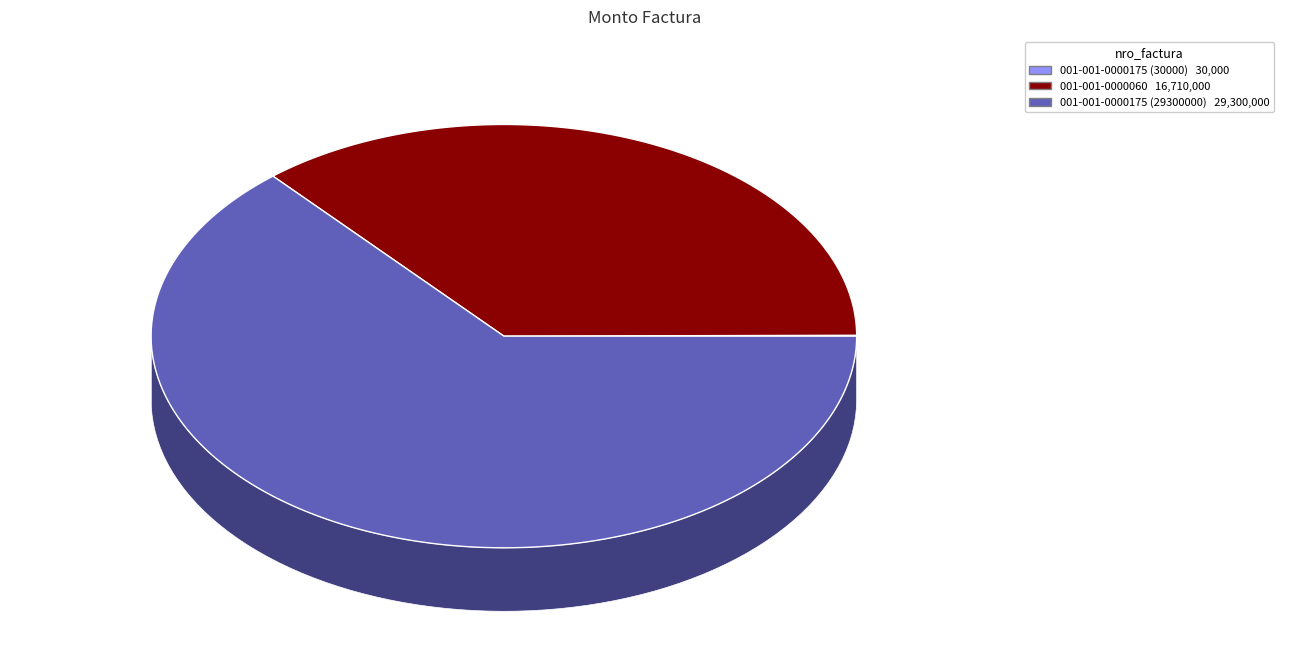

Is there any slice that represents more than half of the pie?

Yes